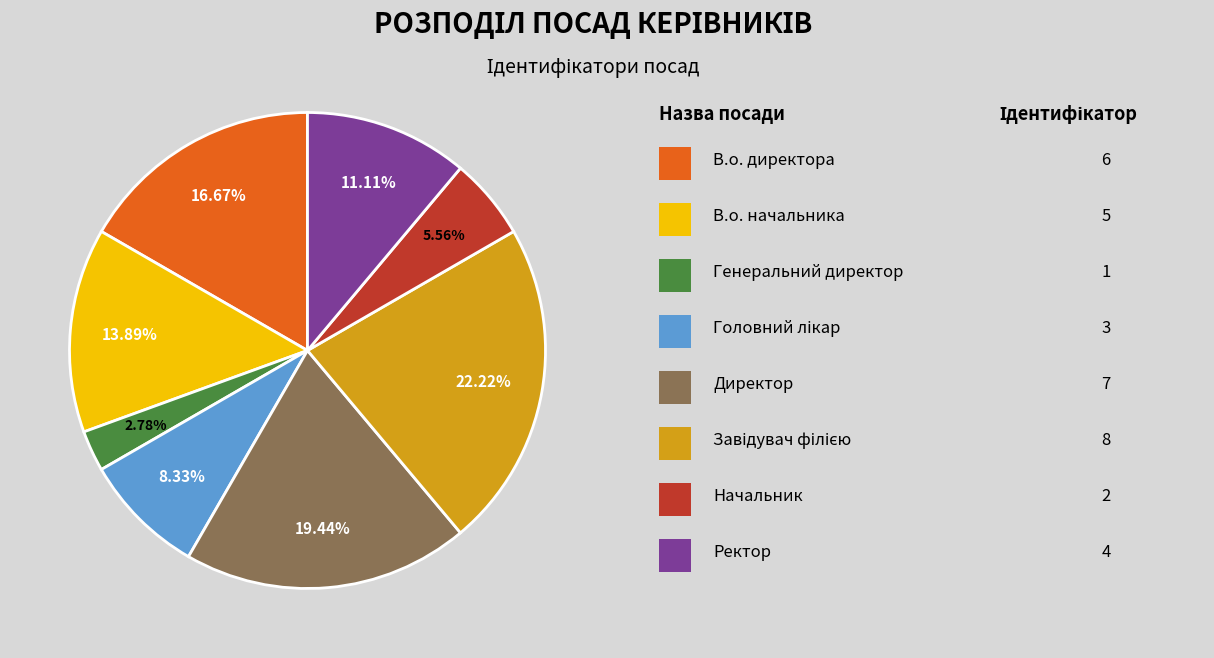

Is there any slice that represents more than half of the pie?

No